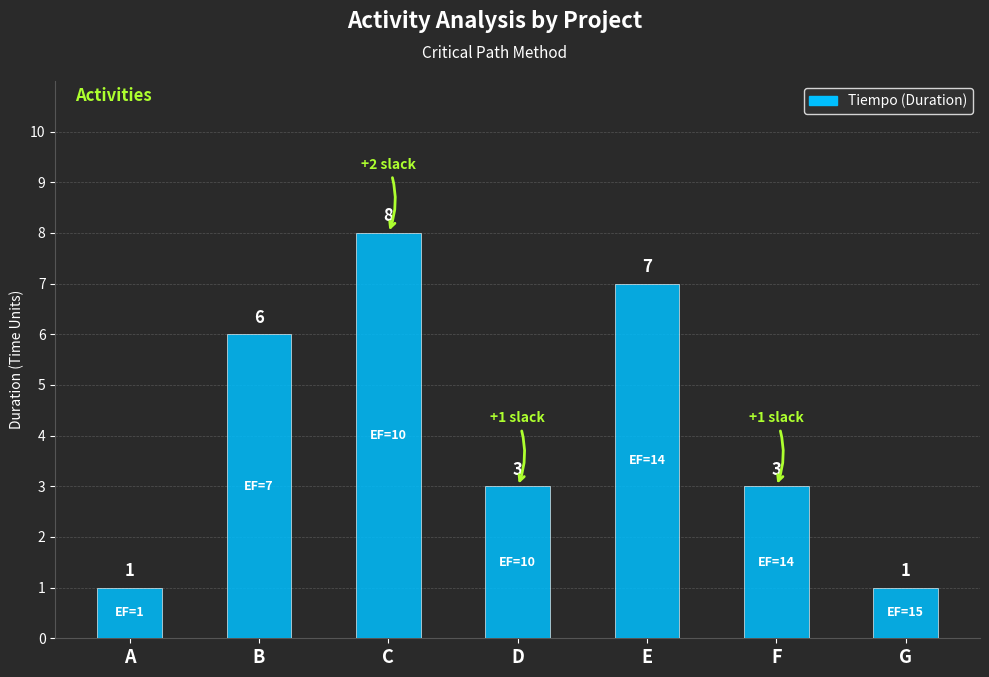

What is the difference between the maximum and minimum values?

7